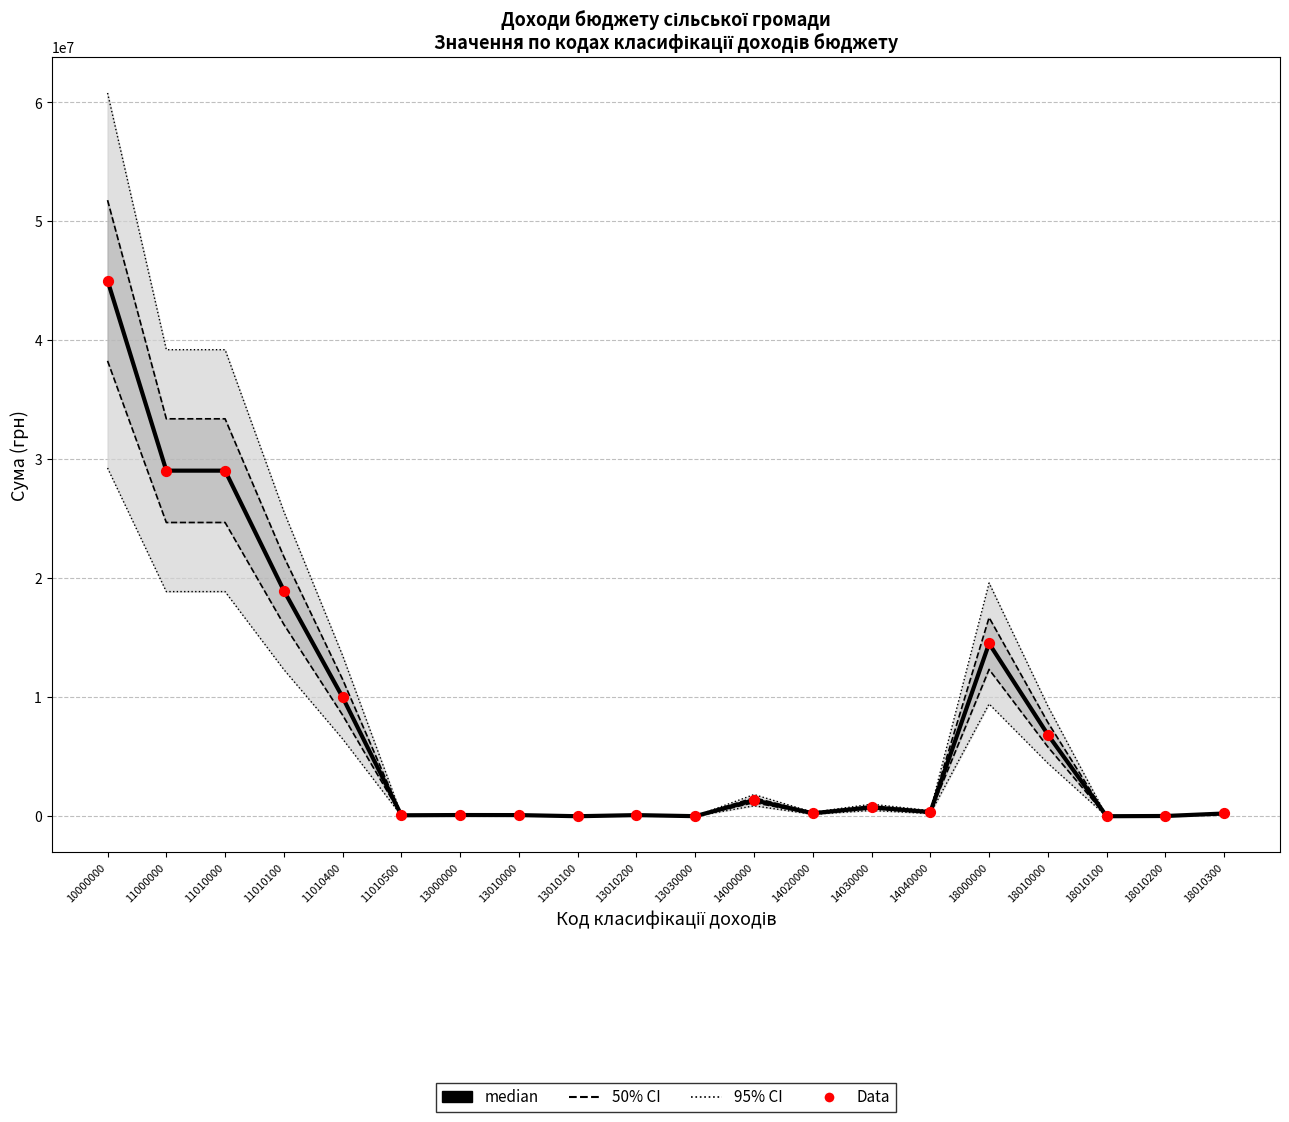

Which series has the widest spread of Y values?

95% CI